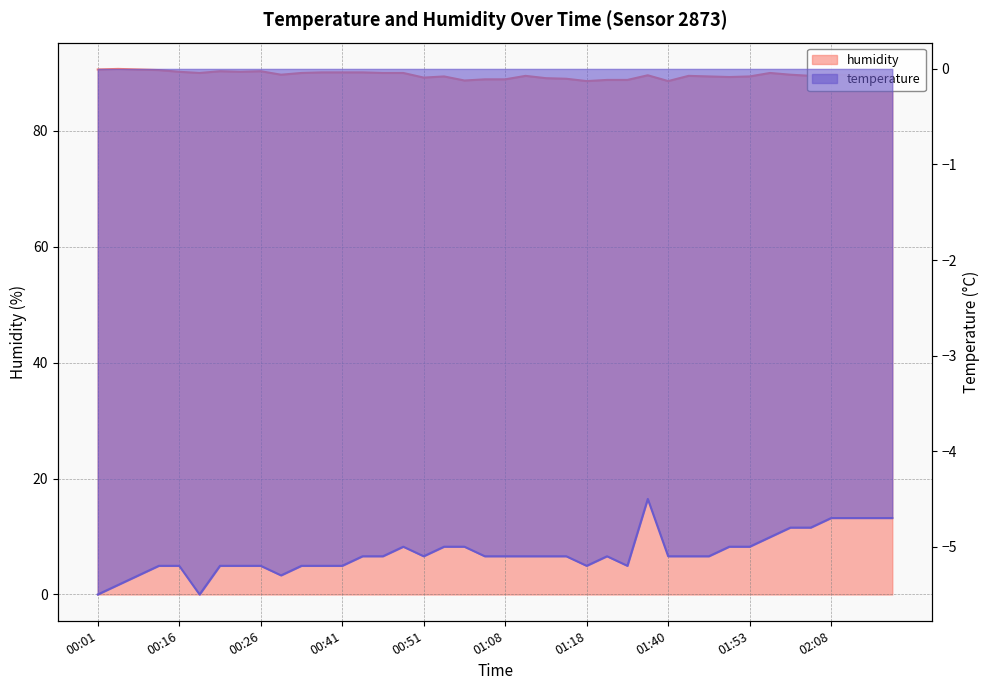

How many lines are shown in the chart?

2